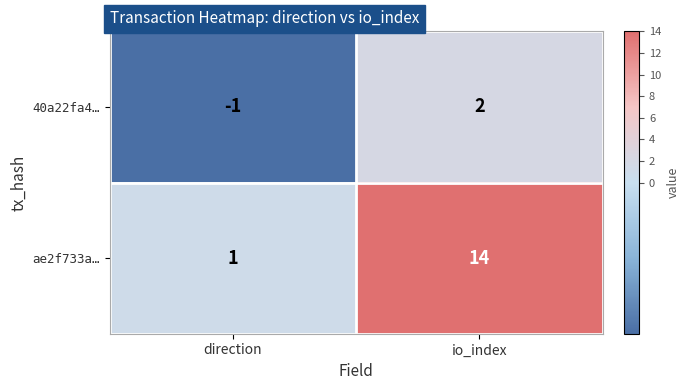

At which category does the chart reach its minimum across all series?

direction